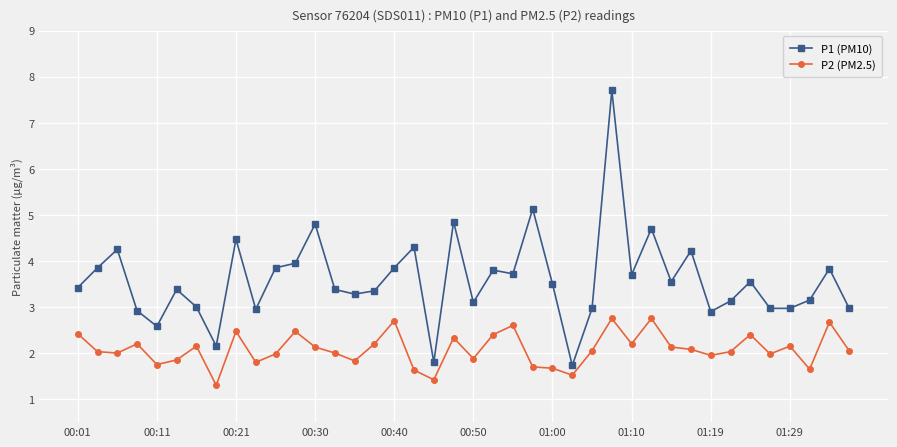

What is the minimum value shown in the chart?

1.3